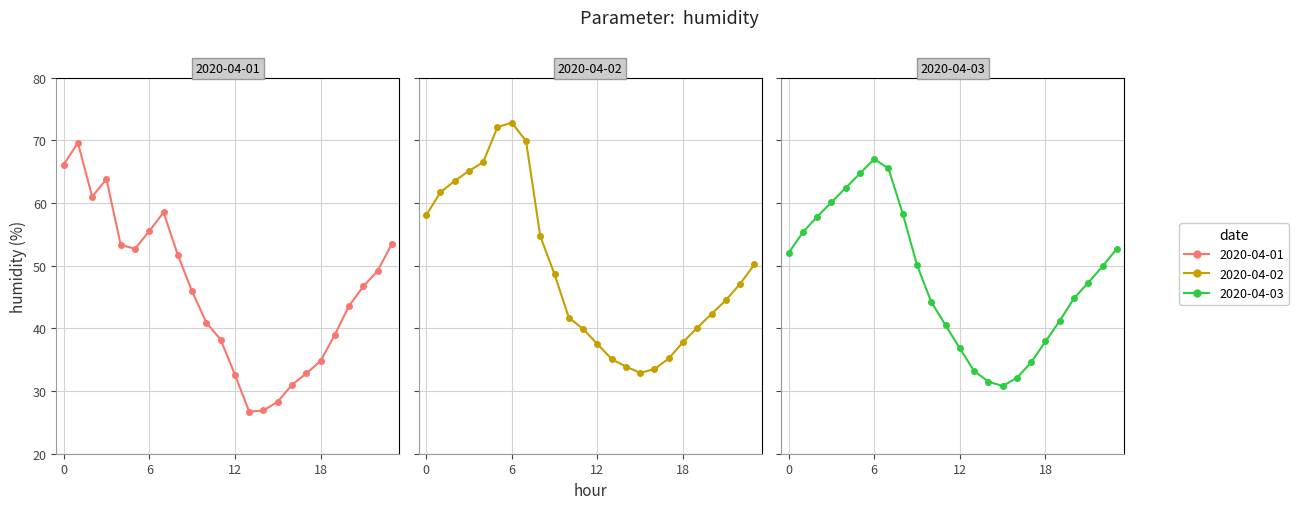

Rank the series at 13 from highest to lowest value.

2020-04-02, 2020-04-03, 2020-04-01